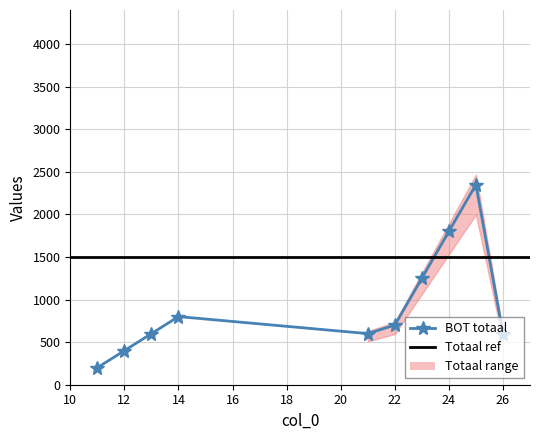

List the labels in order of value, smallest first.

11, 12, 13, 21, 26, 22, 14, 23, 24, 25